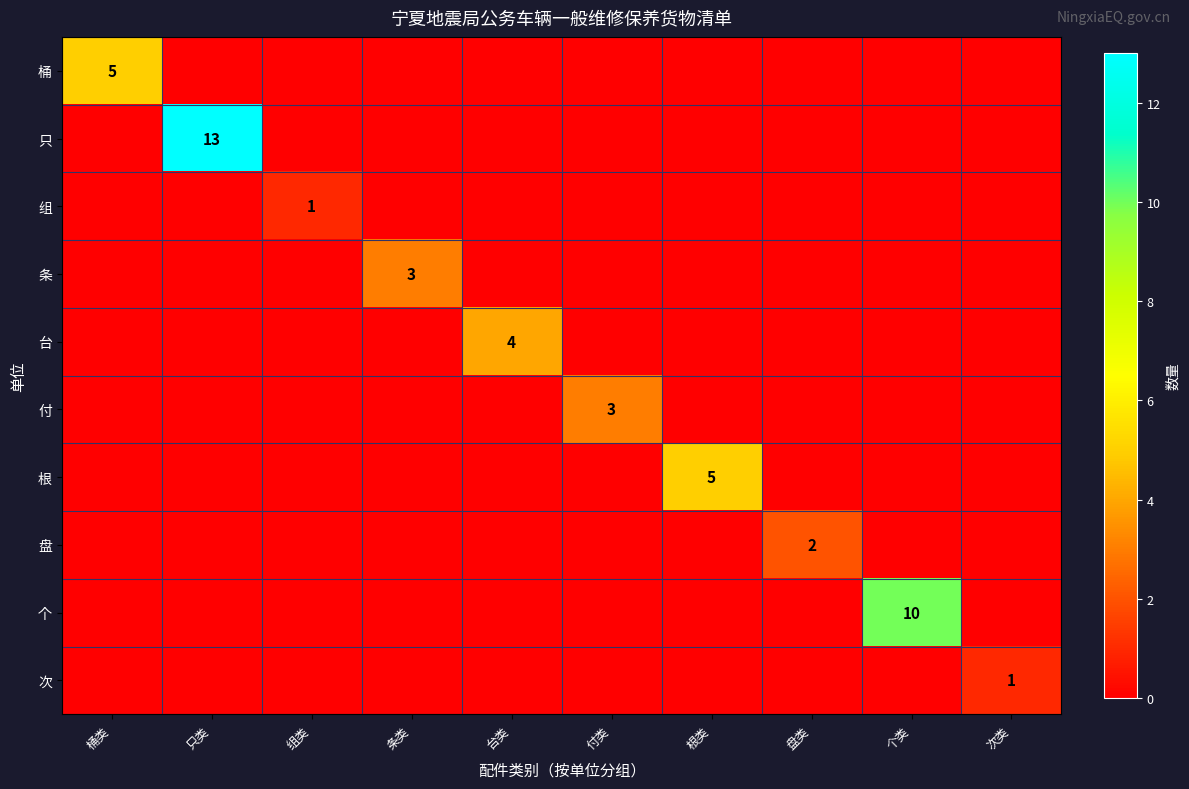

At which category does the chart reach its minimum across all series?

只类